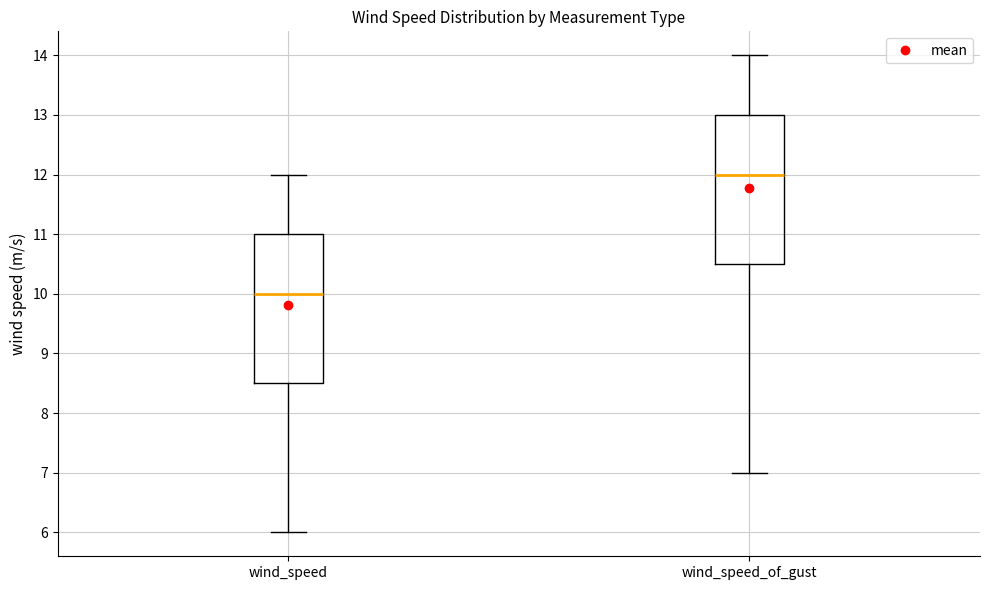

Which box has the highest median line?

wind_speed_of_gust